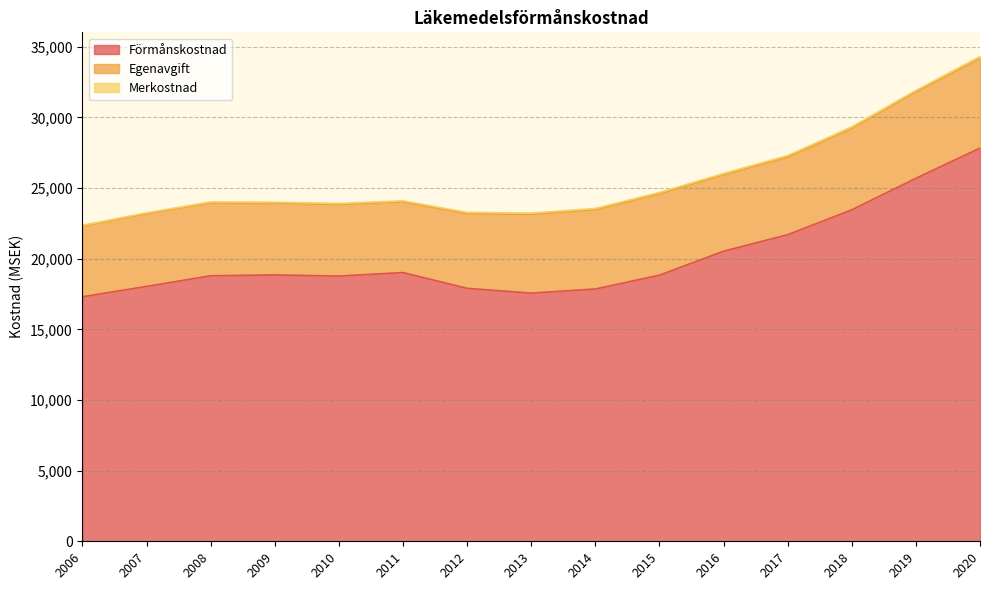

At which label does Förmånskostnad reach its minimum?

2006